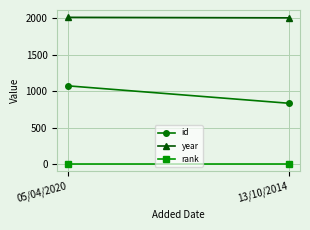

Rank the series at 05/04/2020 from highest to lowest value.

year, id, rank